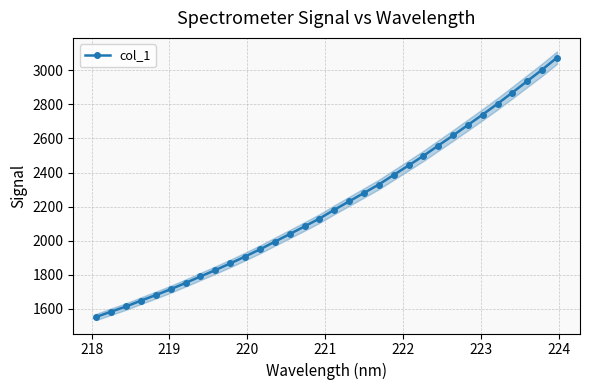

Does the chart have visible grid lines?

Yes